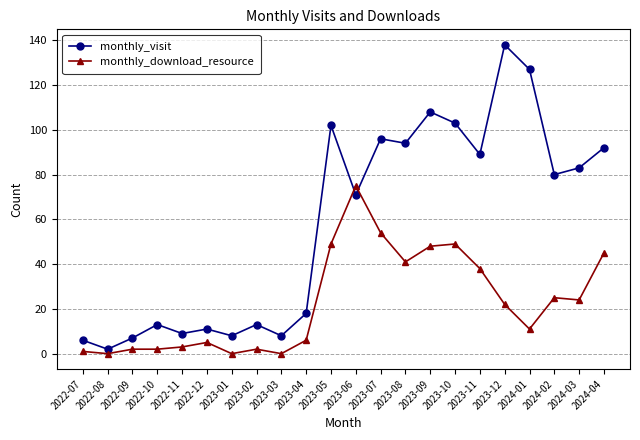

Is this an area chart (filled region under the line)?

No